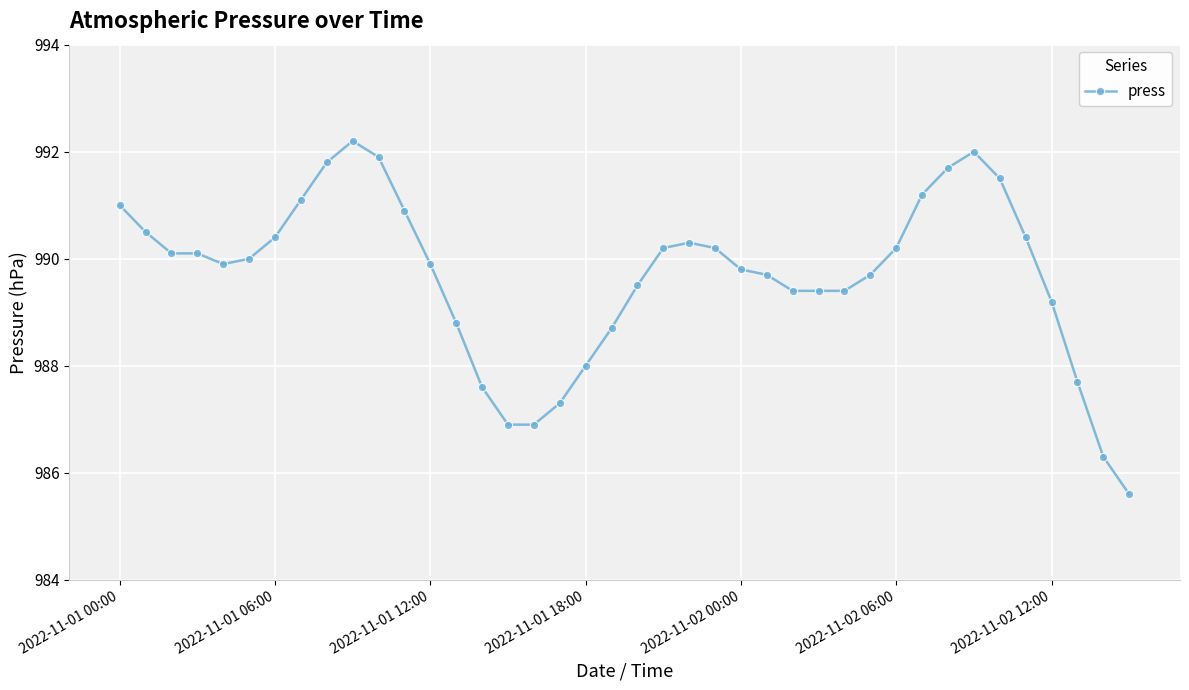

True or false: there are more than 2 points higher than both neighbors.

True